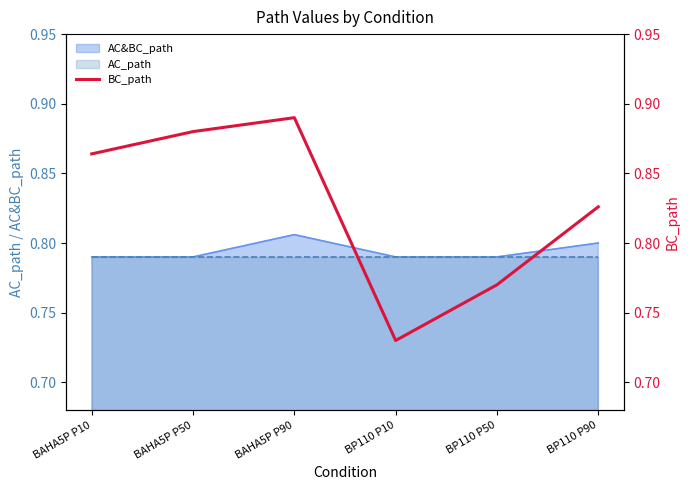

Does the chart have visible grid lines?

No